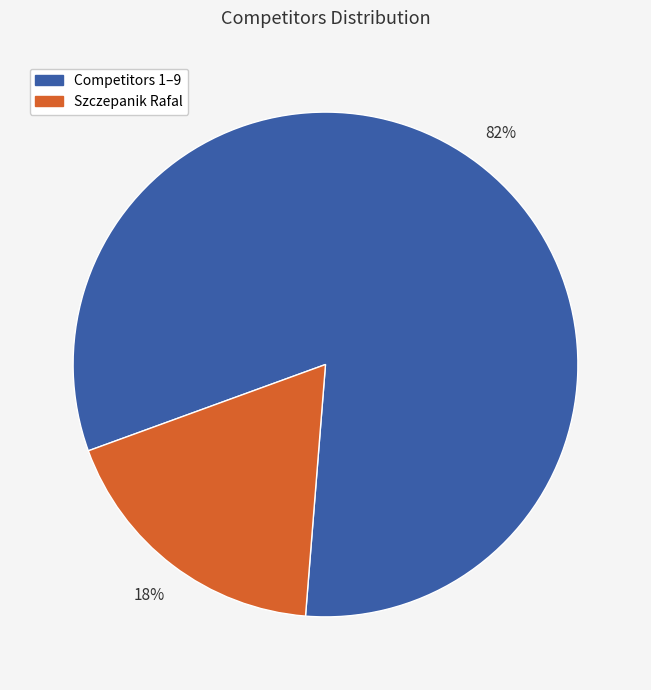

To the nearest percent, what is the average slice percentage?

50%